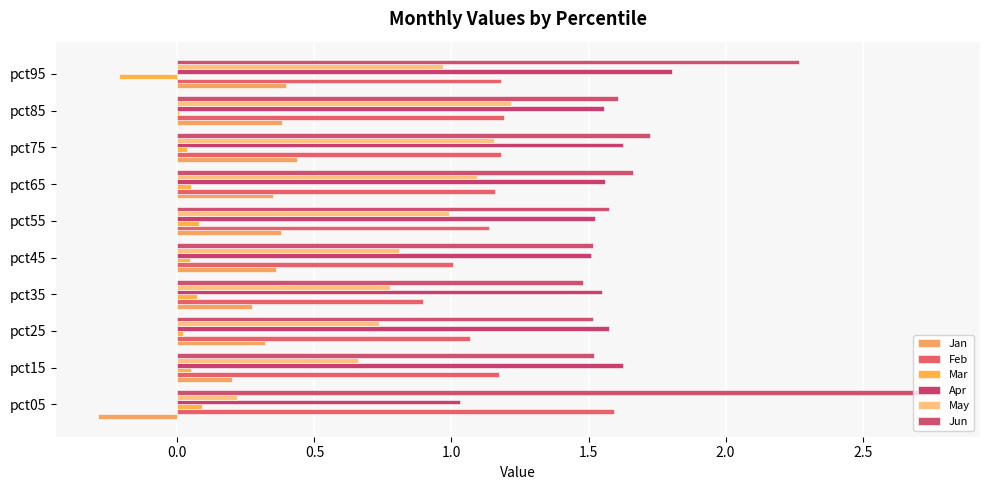

How many categories are shown in the chart?

10